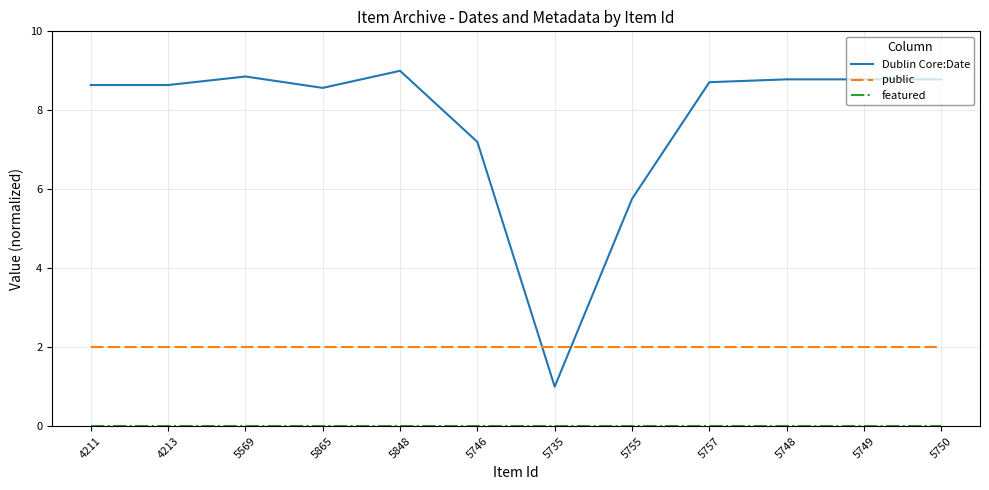

What is the highest value of the Dublin Core:Date series?

9.0